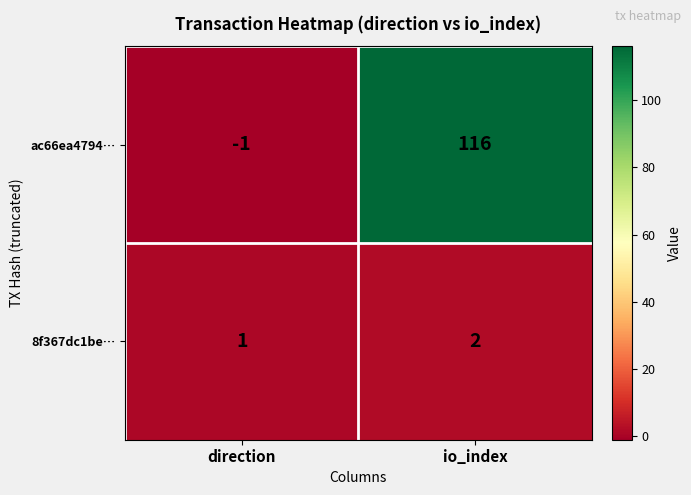

Is the value of 8f367dc1be… at direction greater than the value of ac66ea4794… at io_index?

No